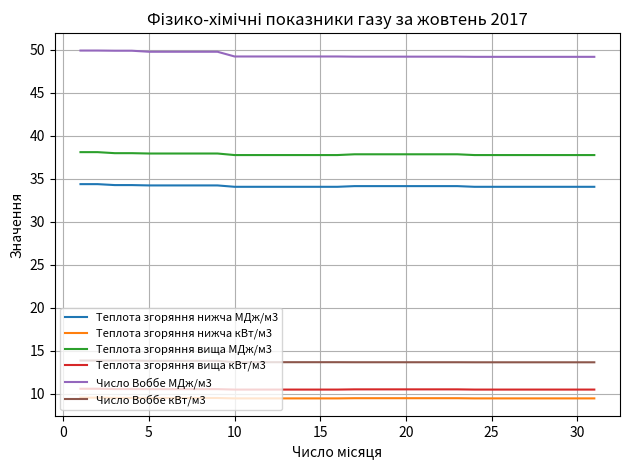

Does the chart have visible grid lines?

Yes